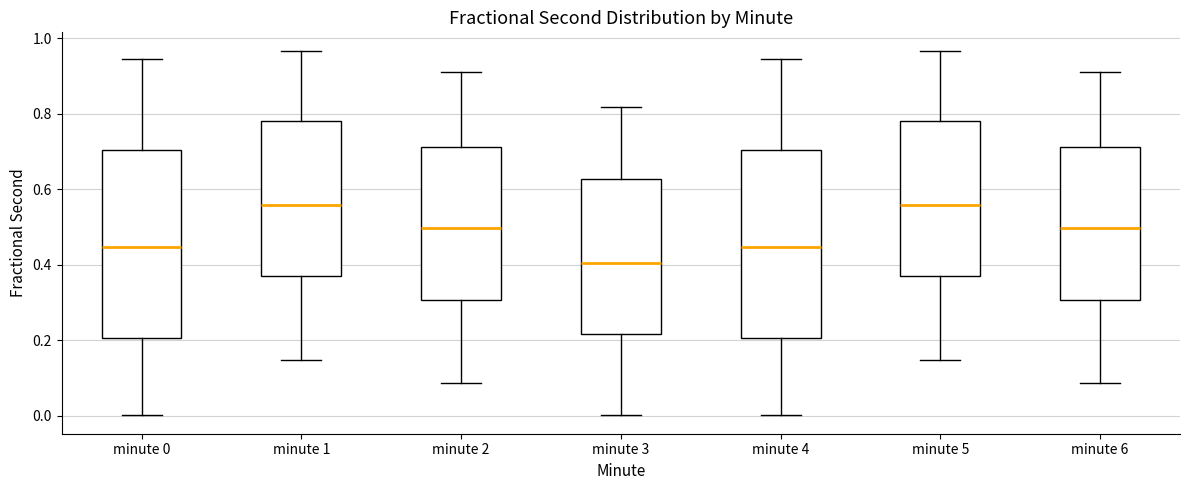

Reading left to right, read every box against the y-axis: the position of its median line, the range the box covers, and the ends of its whiskers. The values are not printed on the chart, so give them approximately, as read against the axis.

minute 0: median 0.44, box 0.20 to 0.70, whiskers 0.00 to 0.94
minute 1: median 0.56, box 0.36 to 0.78, whiskers 0.14 to 0.96
minute 2: median 0.50, box 0.30 to 0.72, whiskers 0.08 to 0.92
minute 3: median 0.40, box 0.22 to 0.62, whiskers 0.00 to 0.82
minute 4: median 0.44, box 0.20 to 0.70, whiskers 0.00 to 0.94
minute 5: median 0.56, box 0.36 to 0.78, whiskers 0.14 to 0.96
minute 6: median 0.50, box 0.30 to 0.72, whiskers 0.08 to 0.92